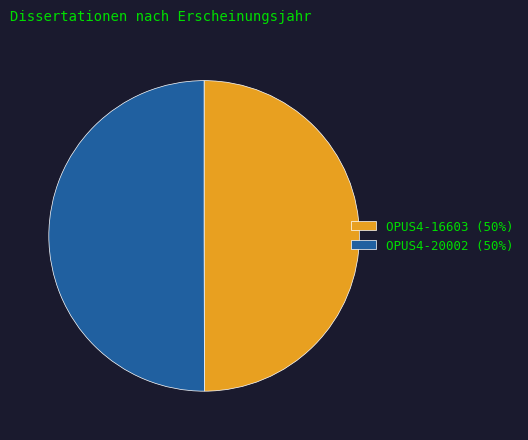

Combined, do OPUS4-20002 (50%) and OPUS4-16603 (50%) account for over 50%?

Yes